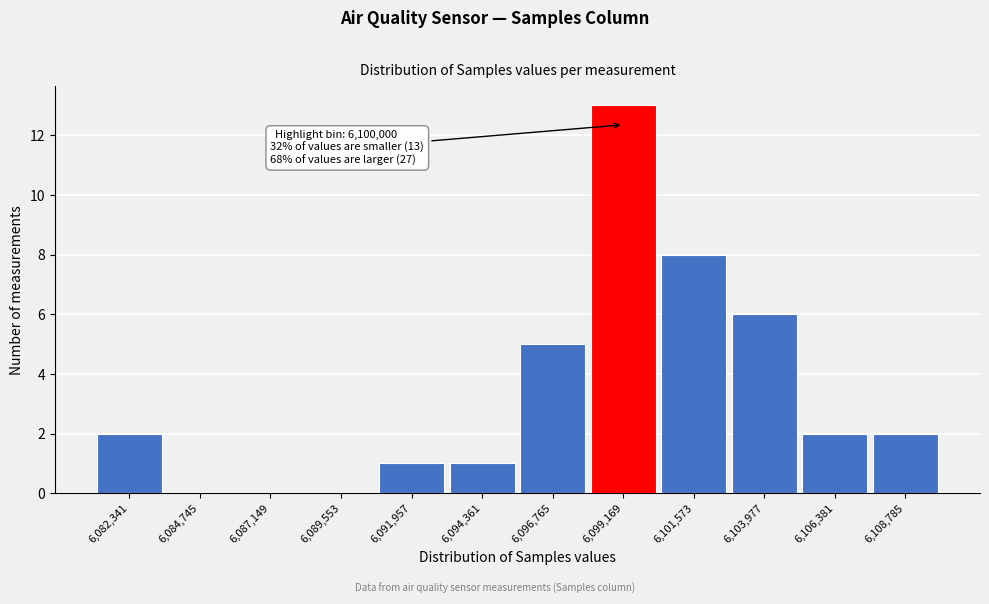

Reading left to right, transcribe all the data shown in this chart.

6,082,341=2	6,084,745=0	6,087,149=0	6,089,553=0	6,091,957=1	6,094,361=1	6,096,765=5	6,099,169=13	6,101,573=8	6,103,977=6	6,106,381=2	6,108,785=2